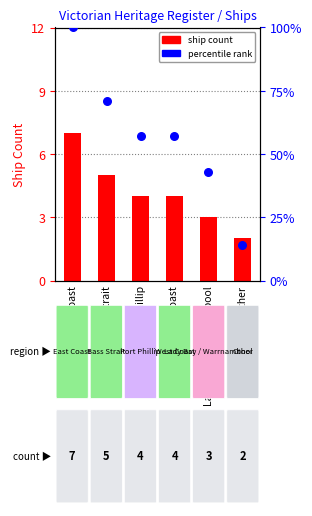

Is the value of ship count at Lady Bay / Warrnambool greater than the value of percentile rank within location group at Bass Strait?

No